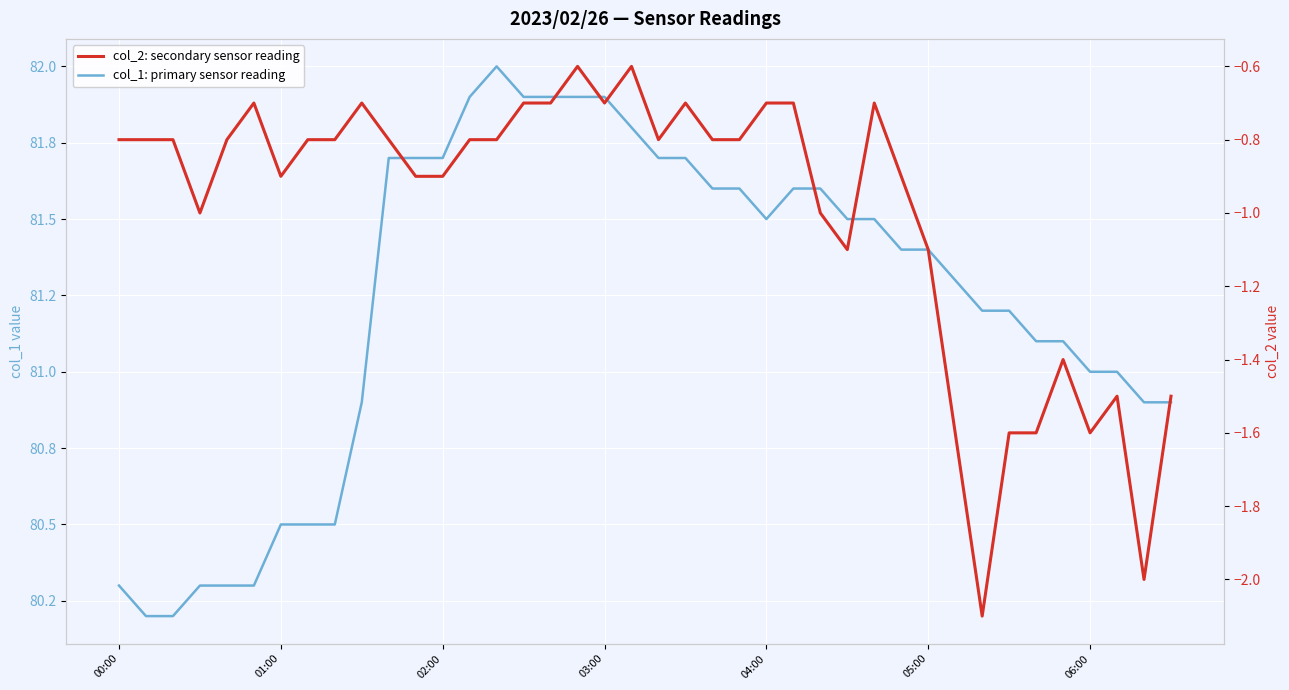

True or false: col_1: primary sensor reading and col_2: secondary sensor reading cross at least once.

False